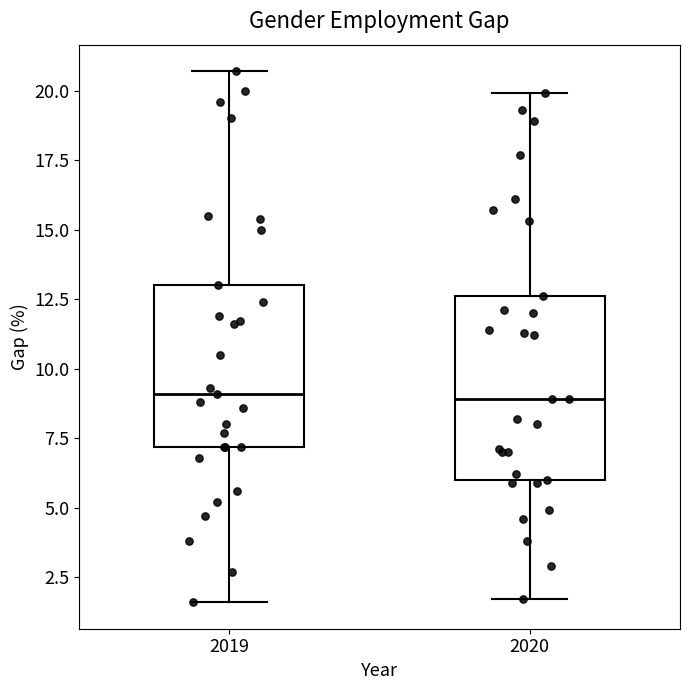

Comparing the boxes themselves (not the whiskers), which one is the tallest?

2020